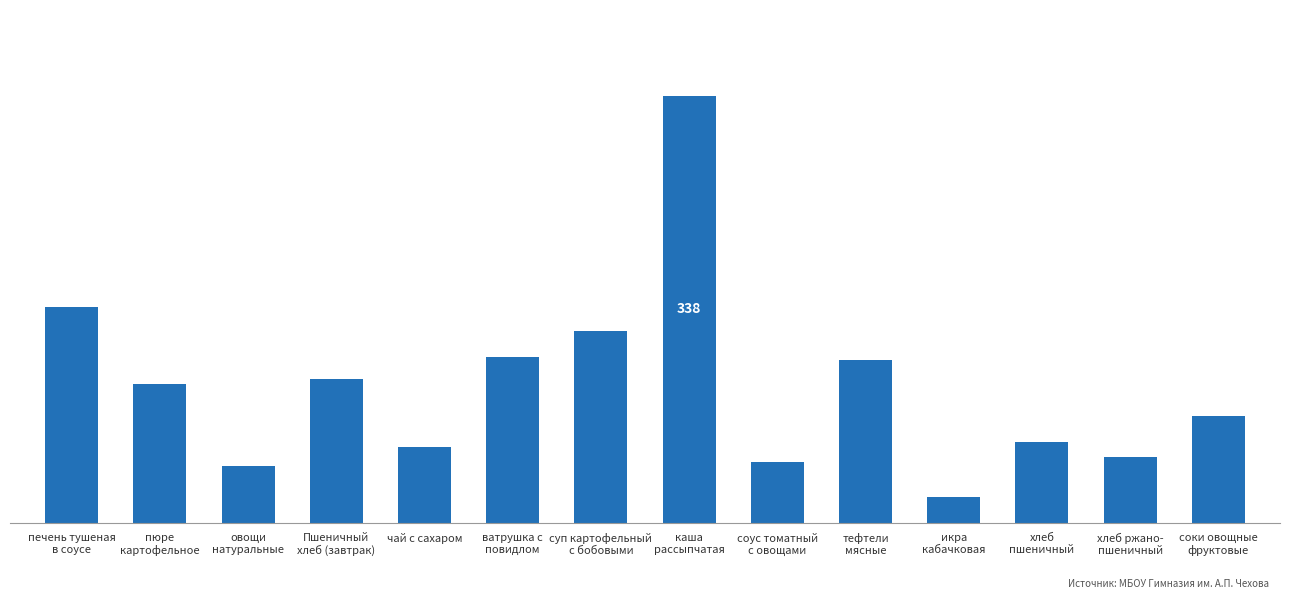

At which label does the data first exceed 109?

печень тушеная
в соусе